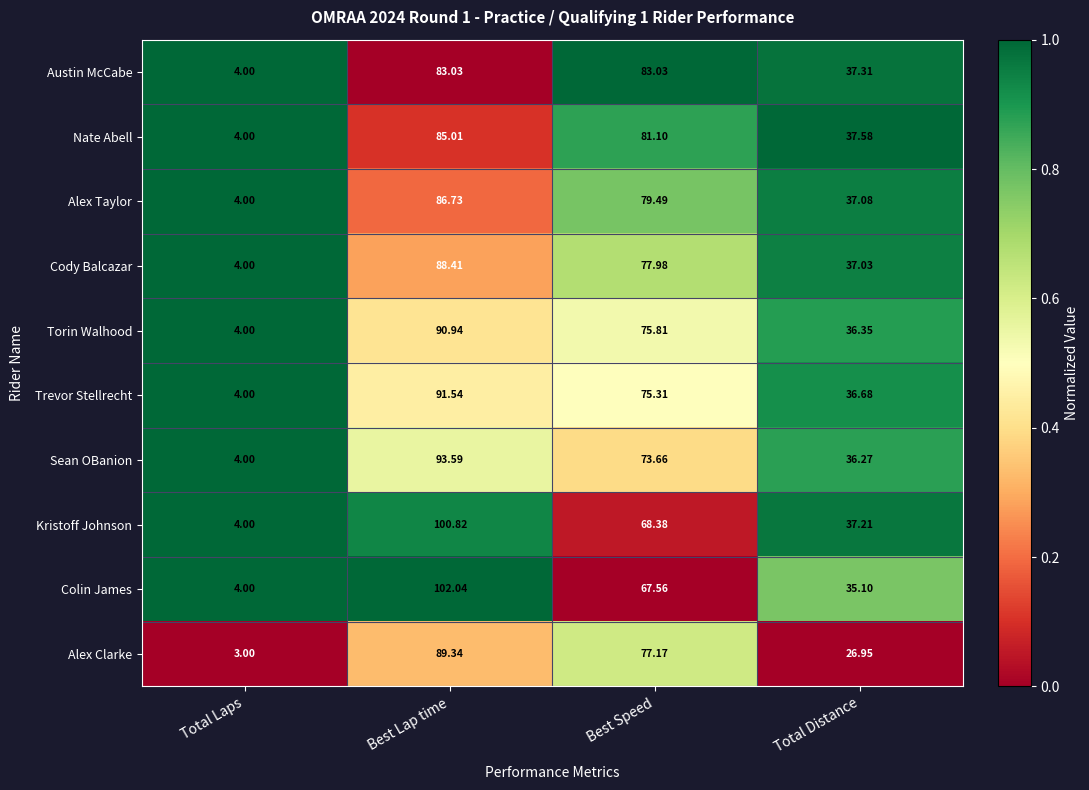

At which label is Trevor Stellrecht closest to 47?

Total Distance